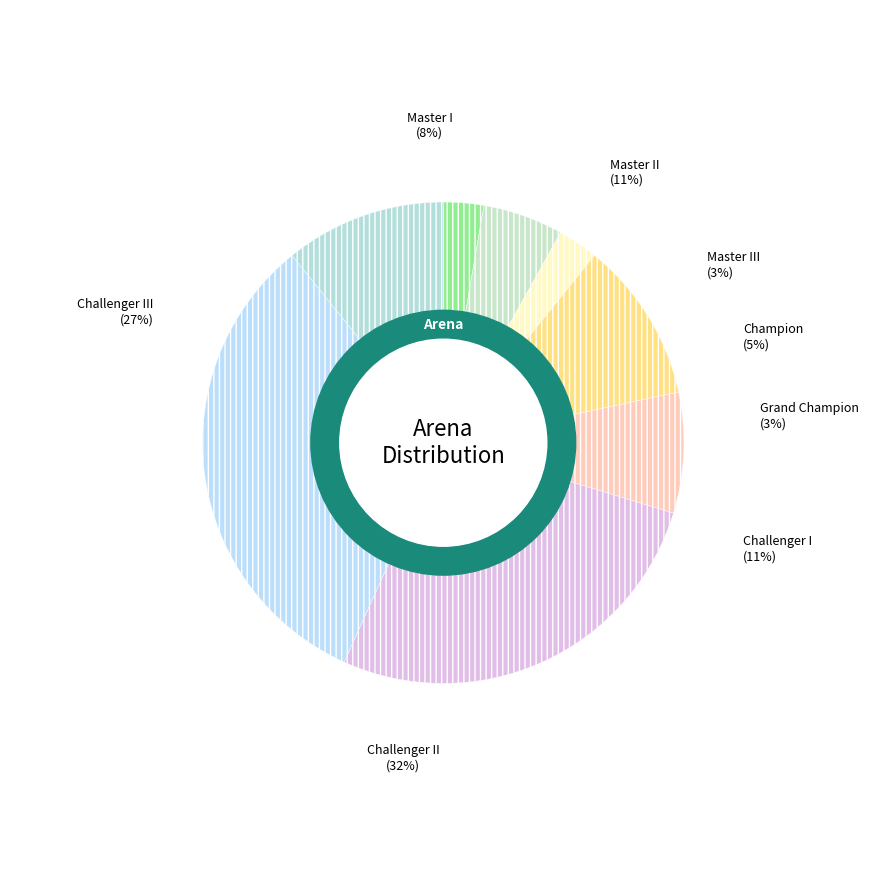

Which slice is the smallest?

Grand Champion